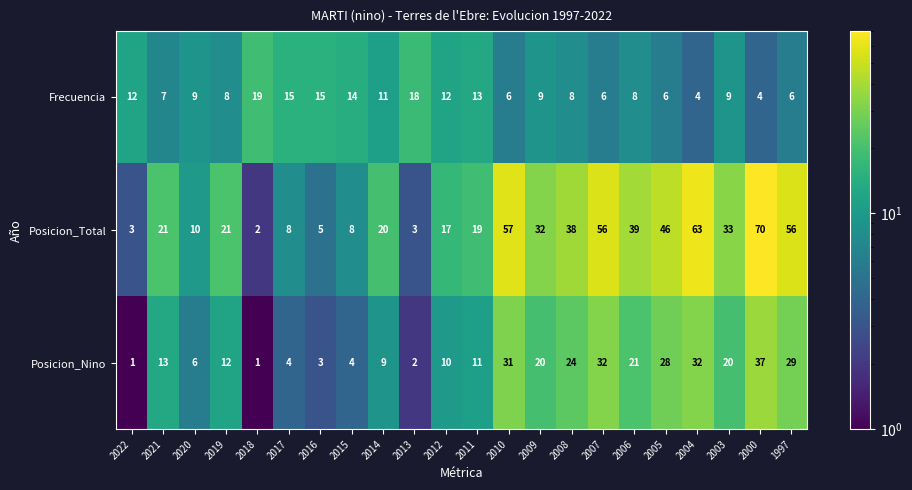

At which category is the sum across all series the highest?

2000